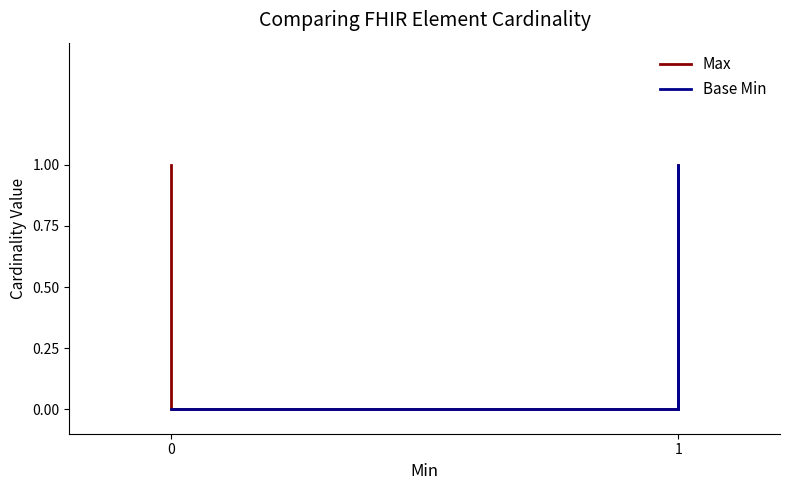

What is the highest value of the Max series?

1